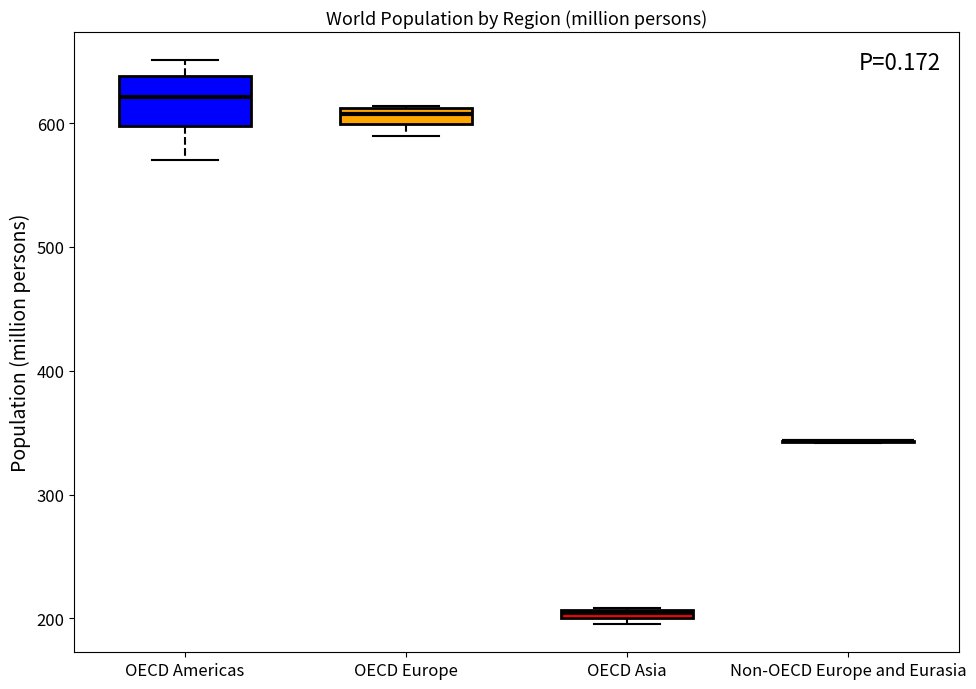

Which box is the tallest, from its lower edge to its upper edge?

OECD Americas